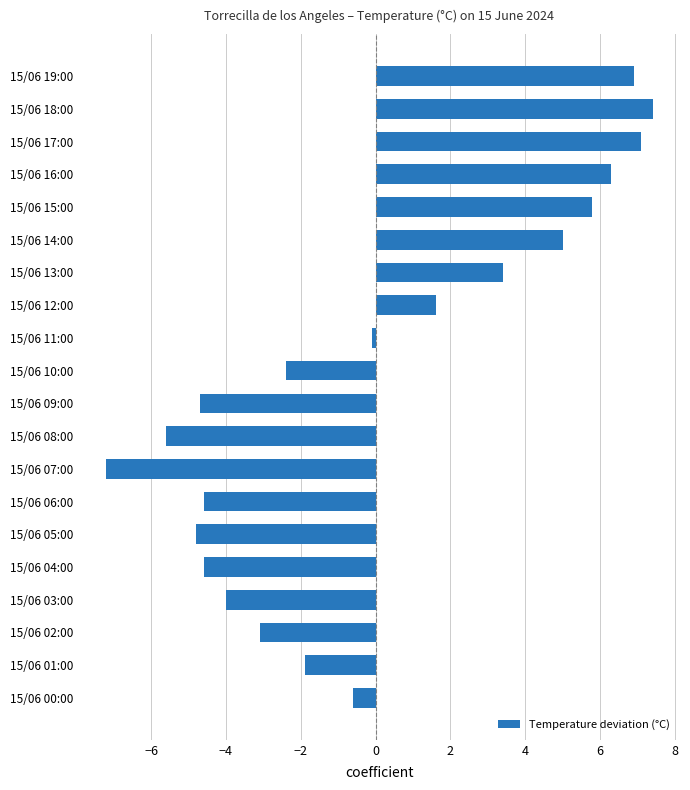

What is the difference between the maximum and minimum values?

14.6